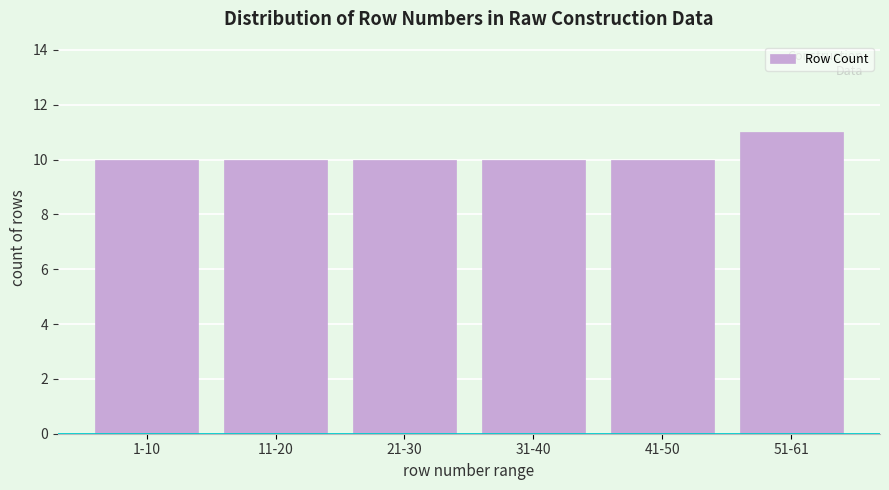

Reading left to right, list all the values displayed in this chart.

1-10=10	11-20=10	21-30=10	31-40=10	41-50=10	51-61=11